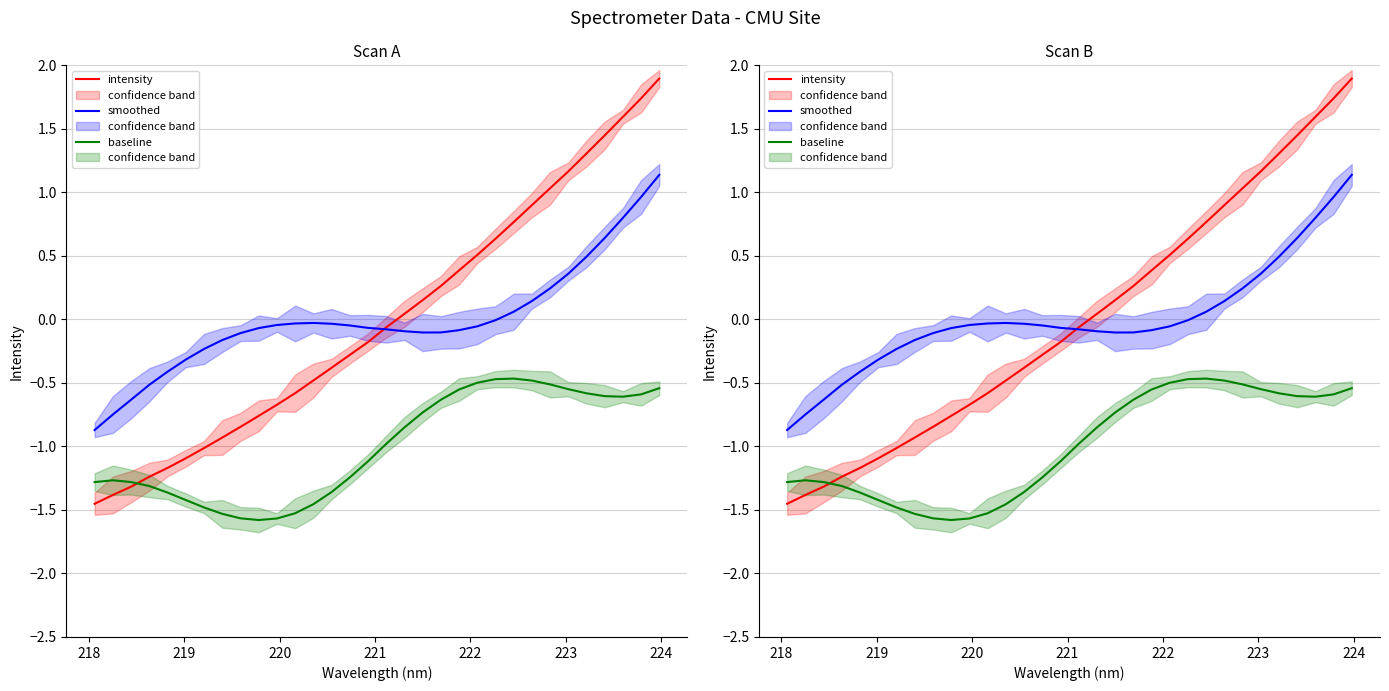

Is it true that intensity equals -1.6 at 221?

False